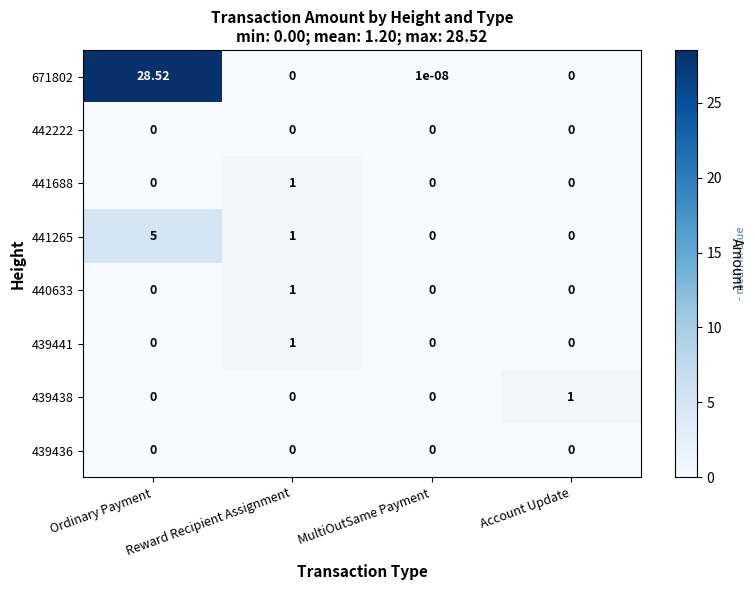

Count the number of categories in the chart.

4